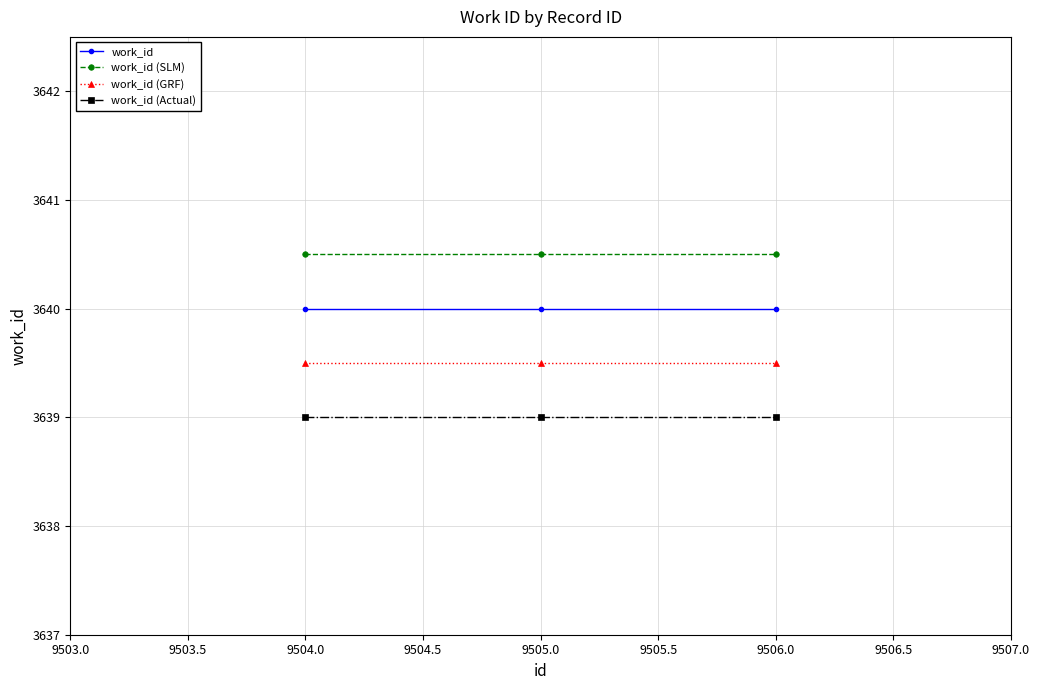

What are all the series names shown in the legend?

work_id, work_id (SLM), work_id (GRF), work_id (Actual)